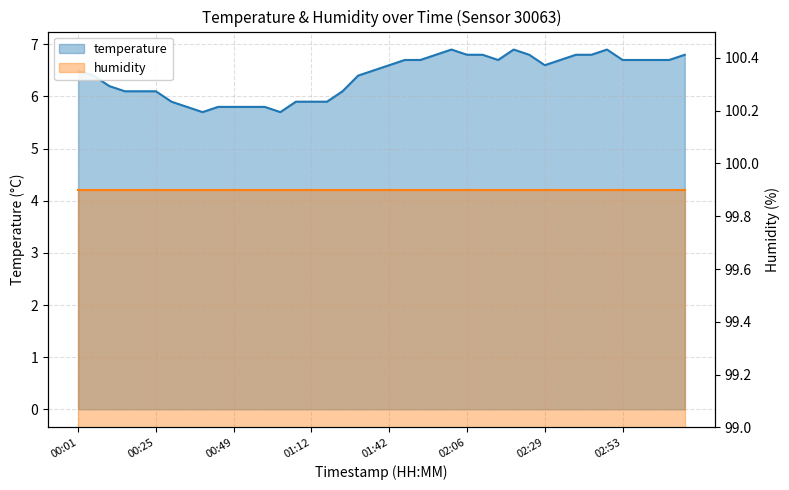

True or false: the data has more than 2 interior local peaks.

True